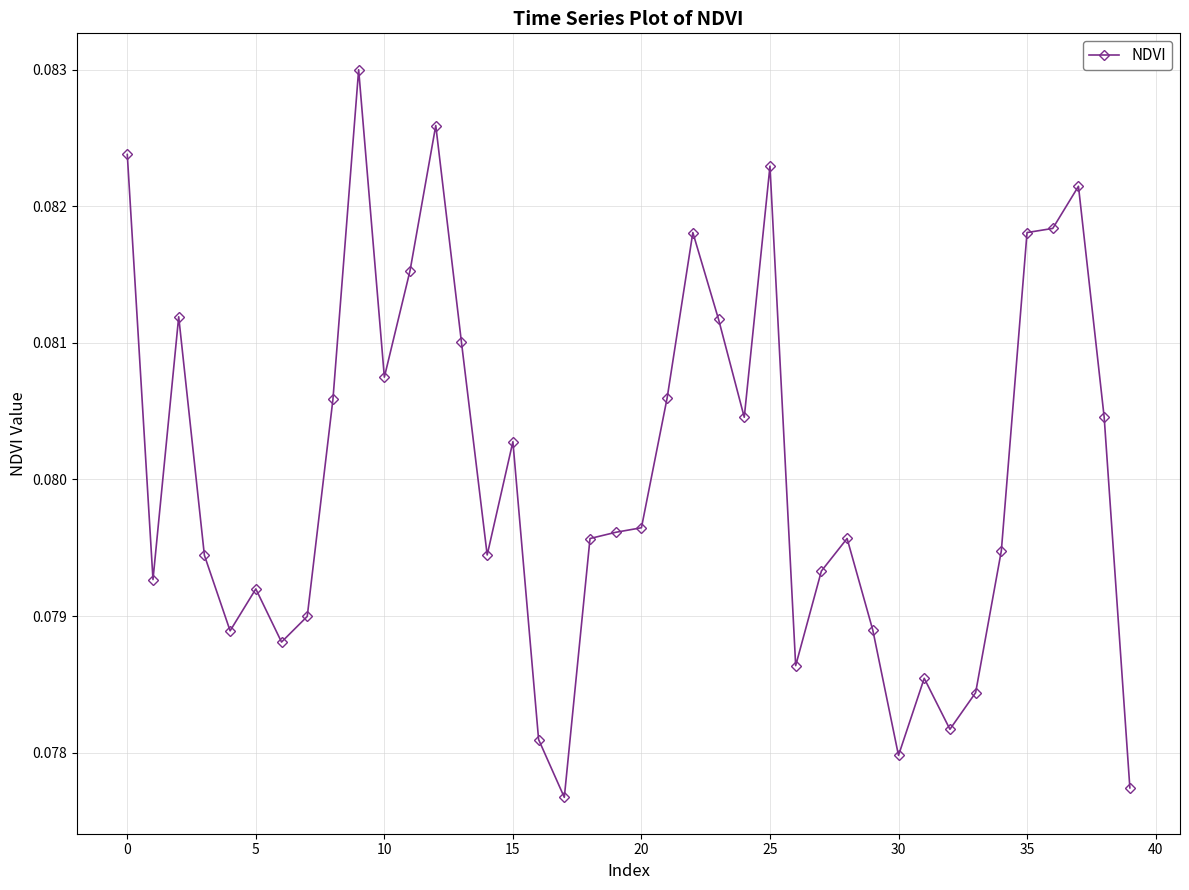

How many values are between 0 and 1?

40